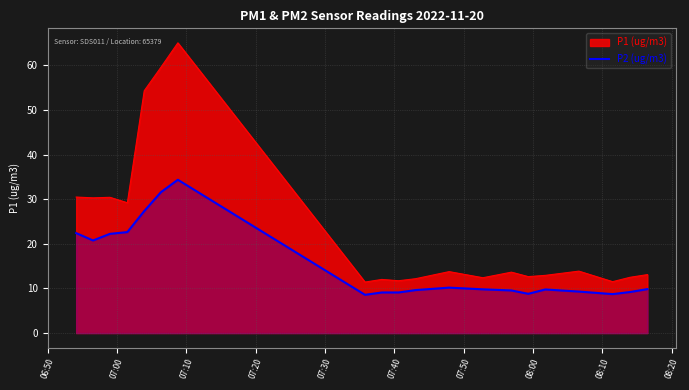

Which series has the widest spread of values?

P1 (ug/m3)